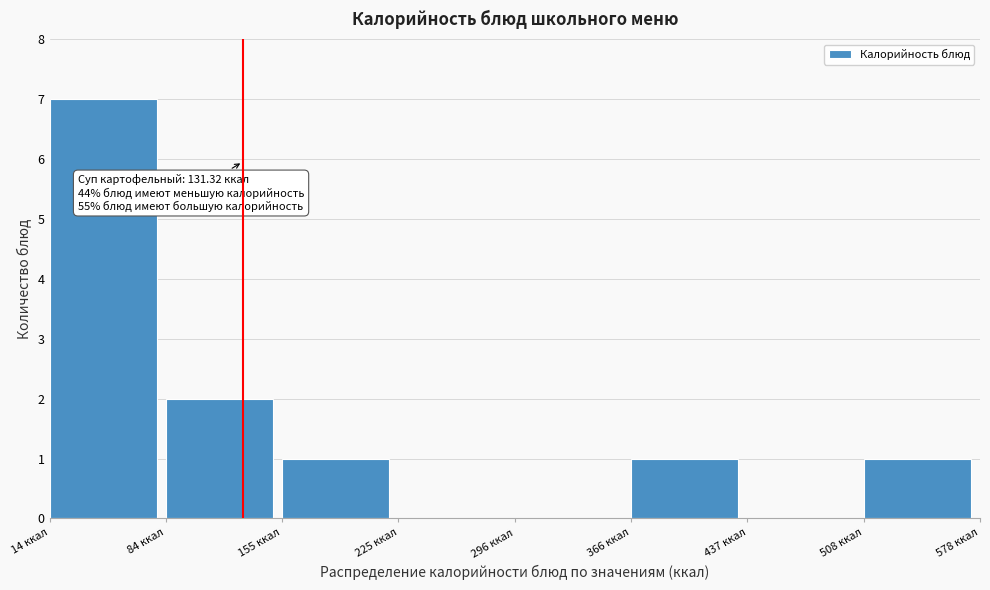

Over which range of the x-axis is the bar tallest?

10 to 80